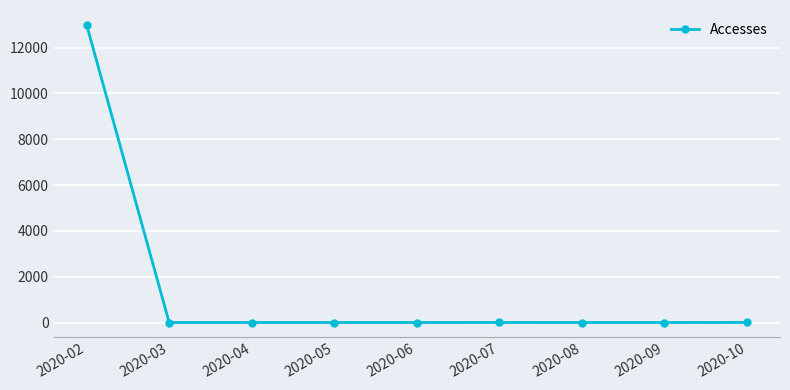

True or false: the data shows 0 at 2020-03.

True